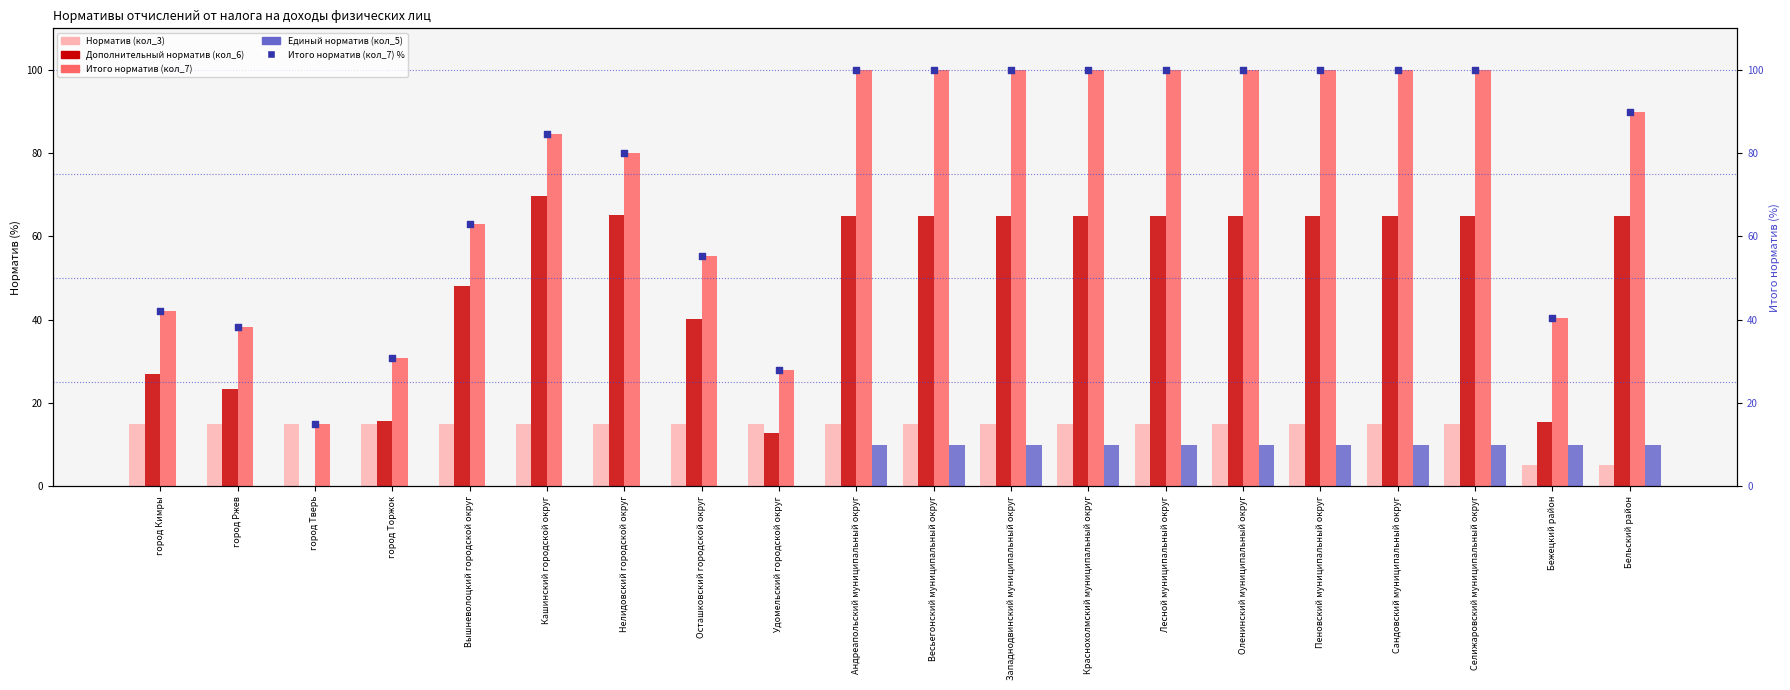

What are all the series names shown in the legend?

Норматив (кол_3), Дополнительный норматив (кол_6), Итого норматив (кол_7), Единый норматив (кол_5), Итого норматив (кол_7) %